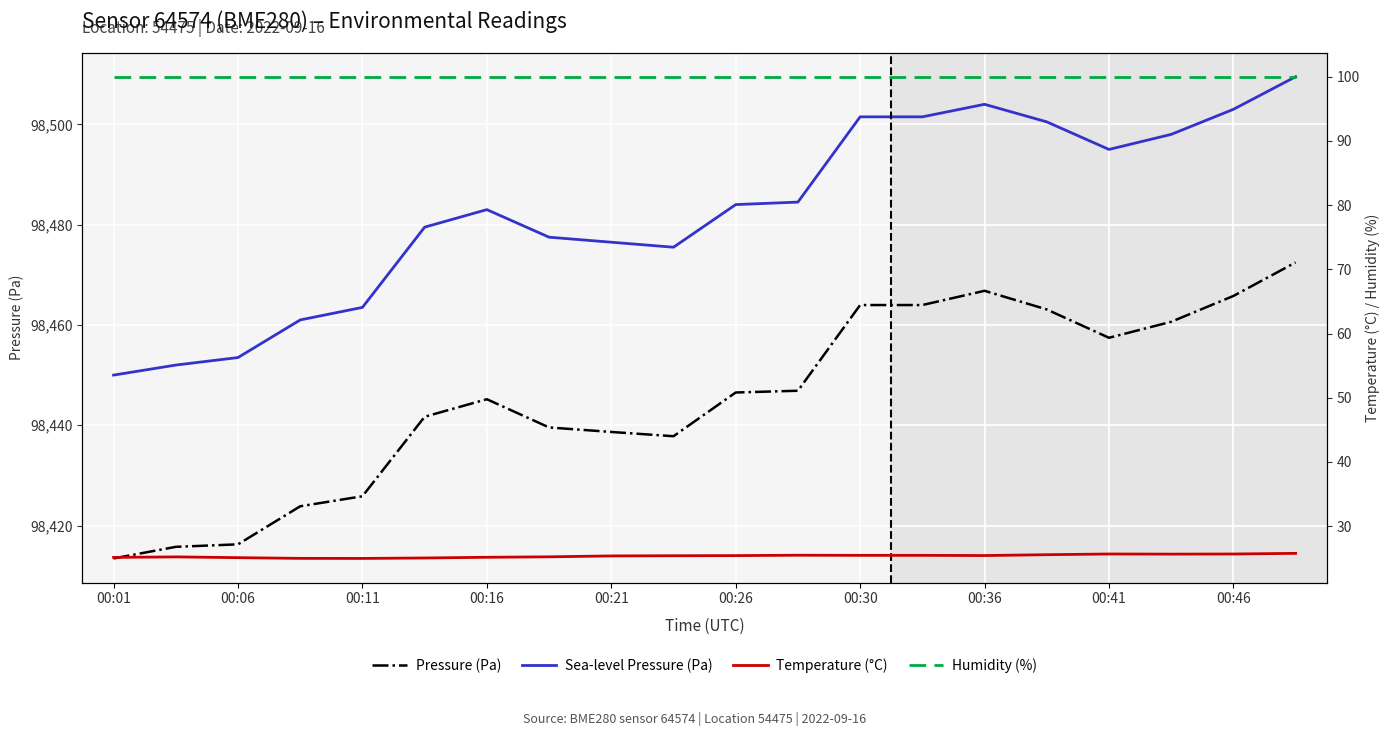

Which has a higher value, 00:26 or 00:06?

00:26